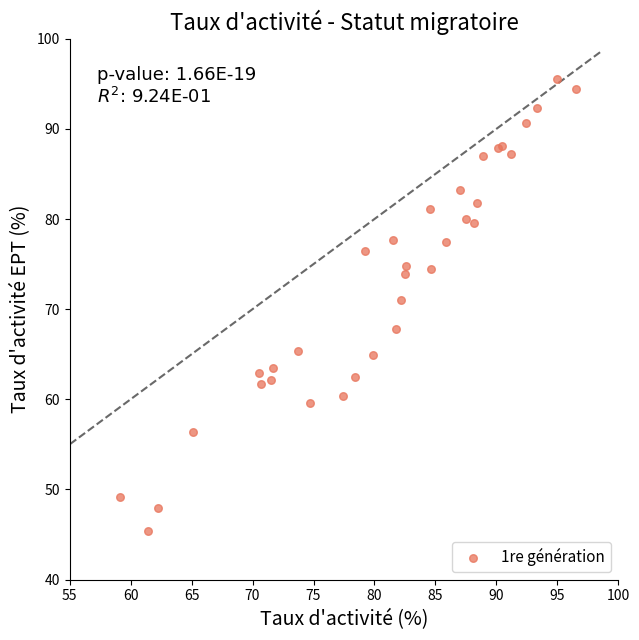

What Y value in the scatter plot is closest to 70?

71.0